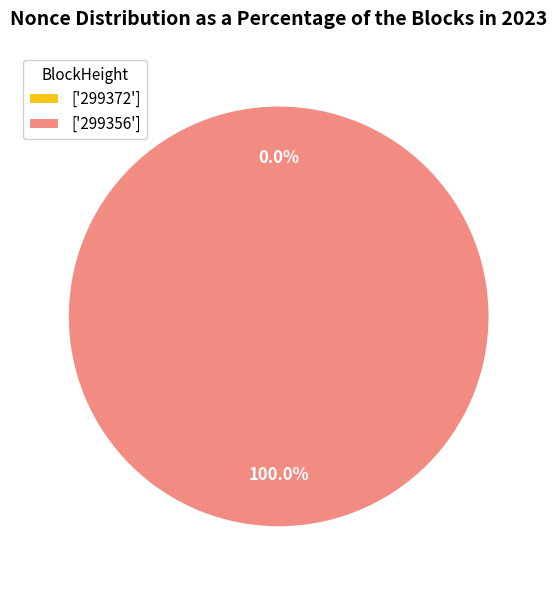

What percentage is the 299356 slice, to the nearest percent?

100%